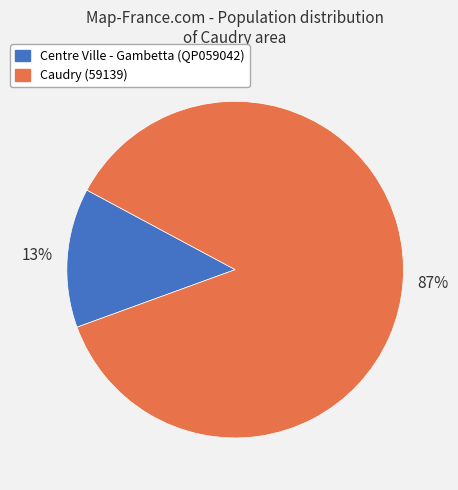

Does Caudry (59139) account for over 50% of the chart?

Yes